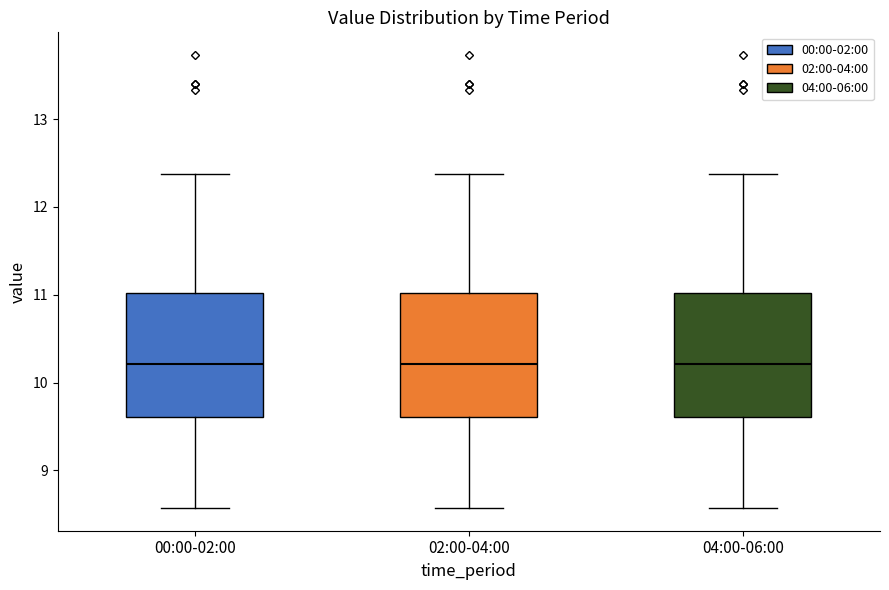

Where is the lower edge of the box for 00:00-02:00 on the y-axis? The values are not printed on the chart, so give them approximately, as read against the axis.

9.6